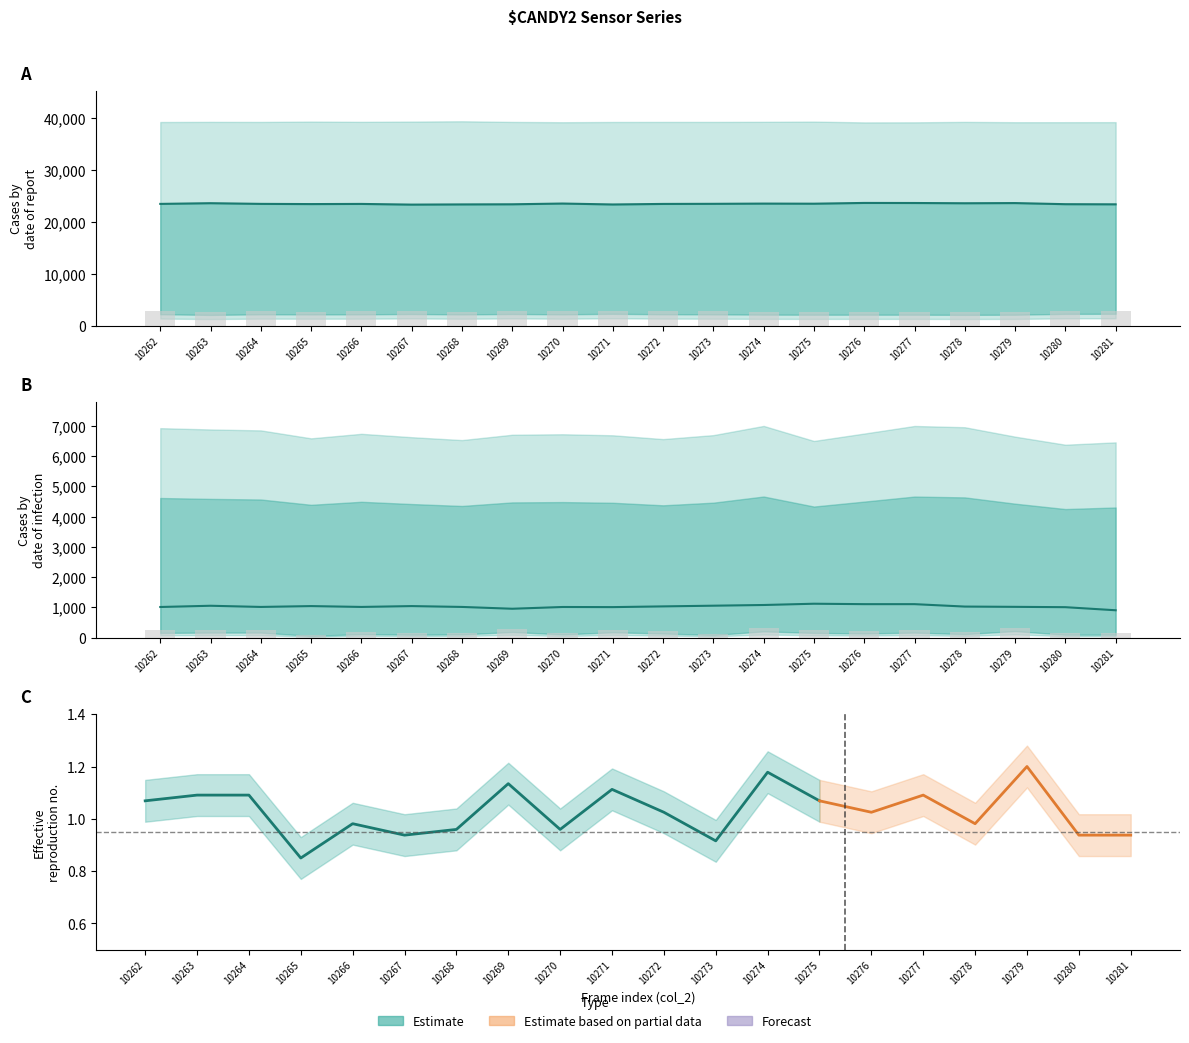

True or false: col_255 has a value of 1057 at 10263.

True